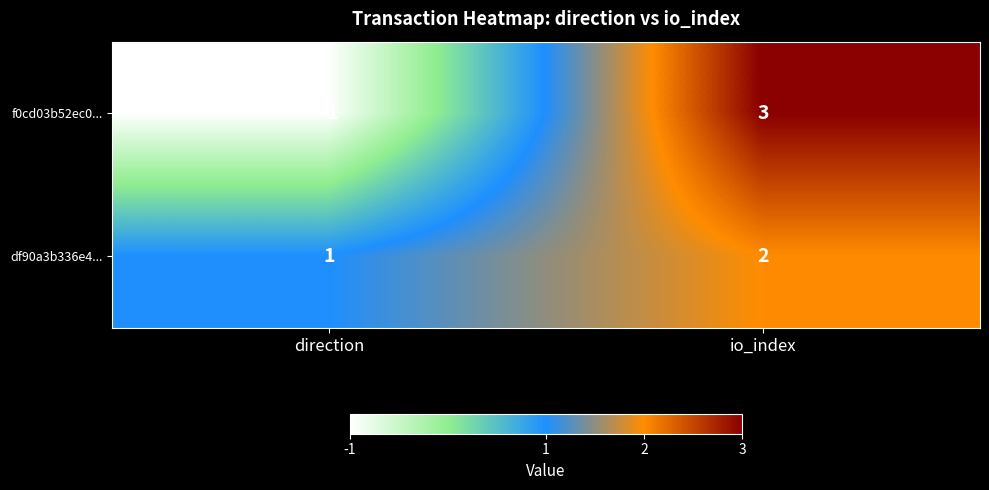

At which label is df90a3b336e4... closest to 1?

direction